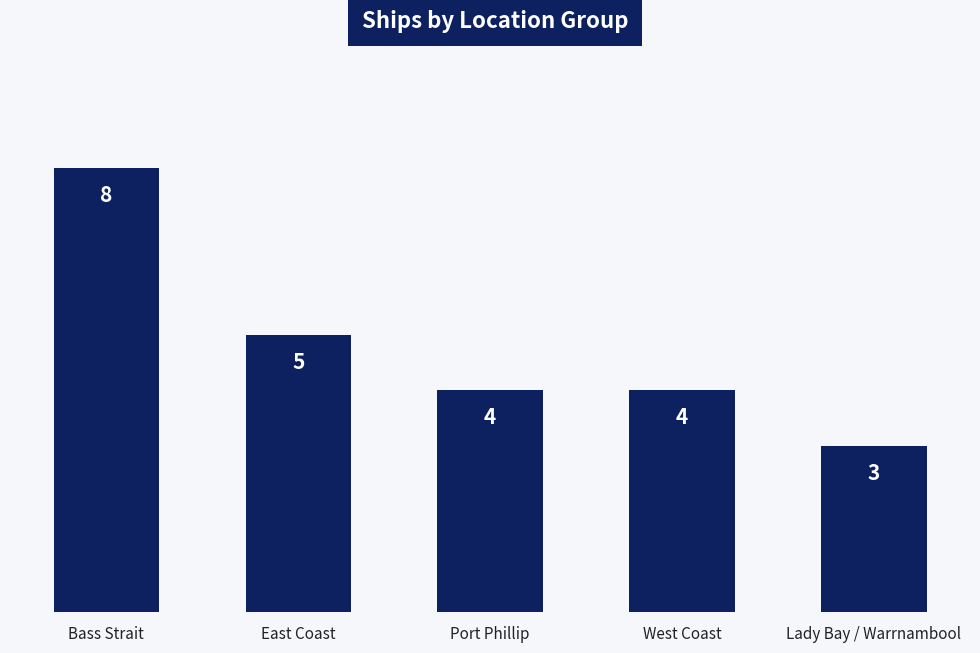

What is the minimum value shown in the chart?

3